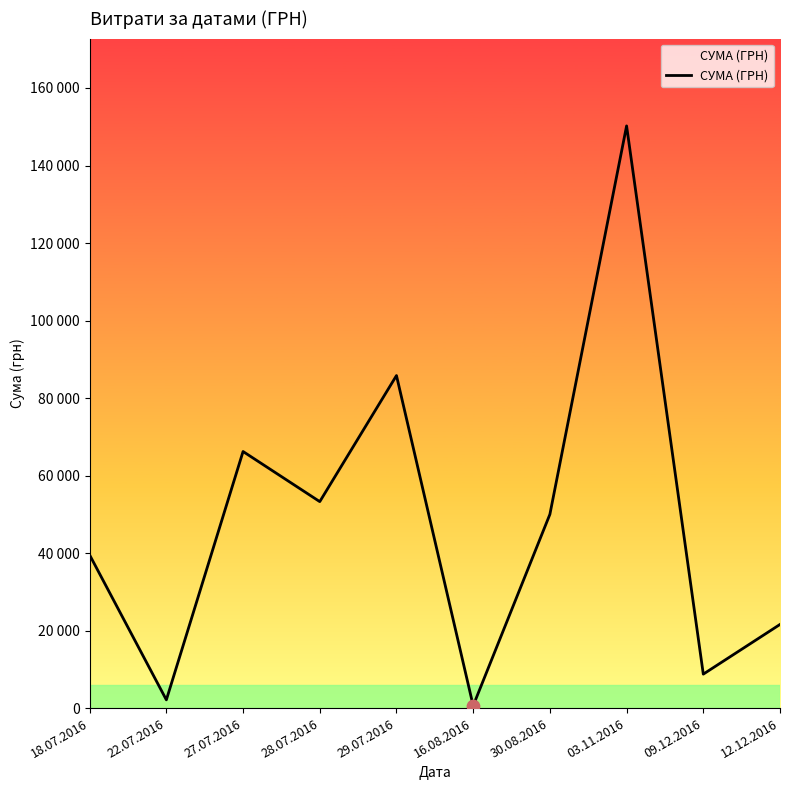

What is the change in value from 22.07.2016 to 30.08.2016?

+47870.4